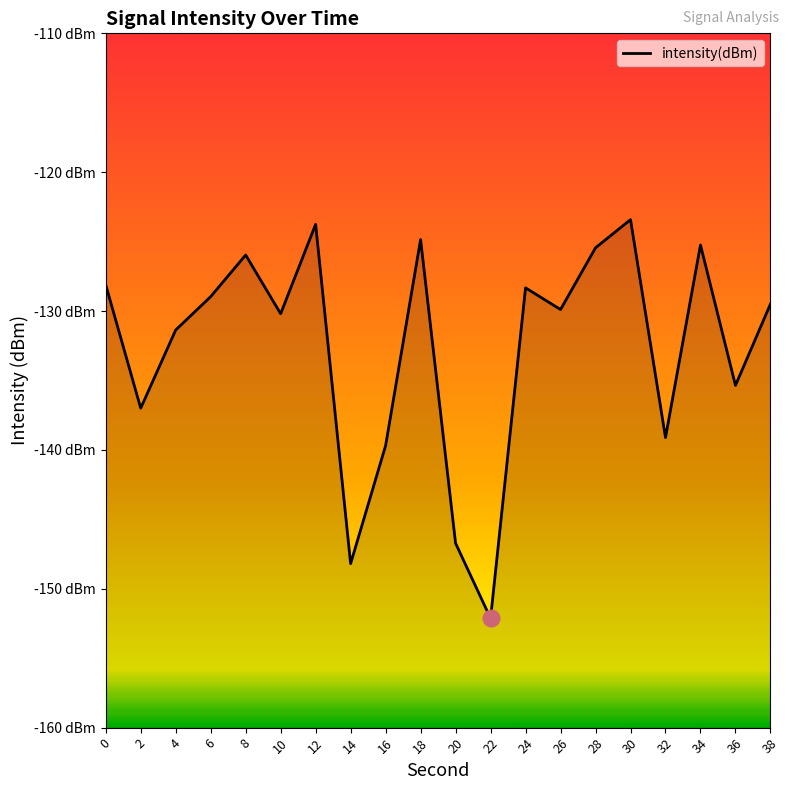

Where is the first local minimum?

2